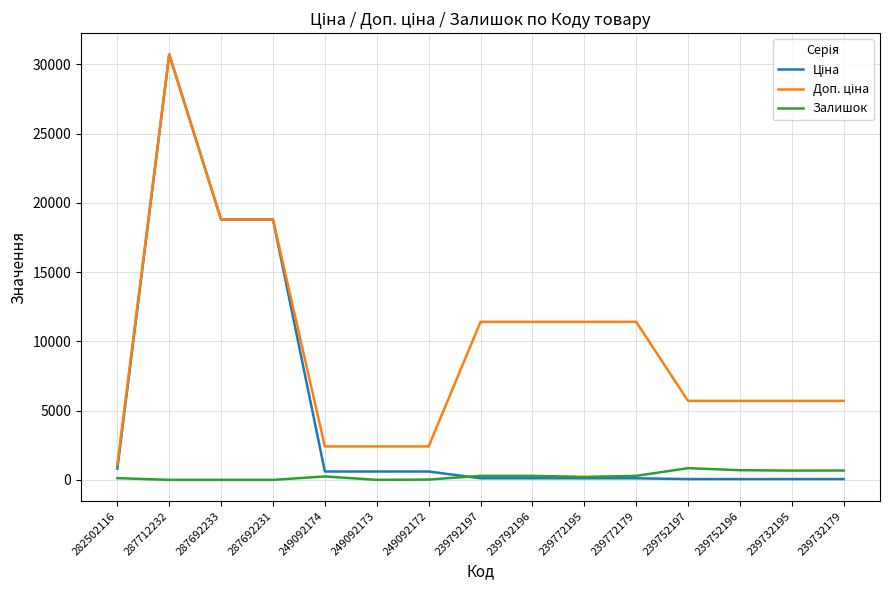

What is the spread (max minus min) of values at 287692233?

18796.8